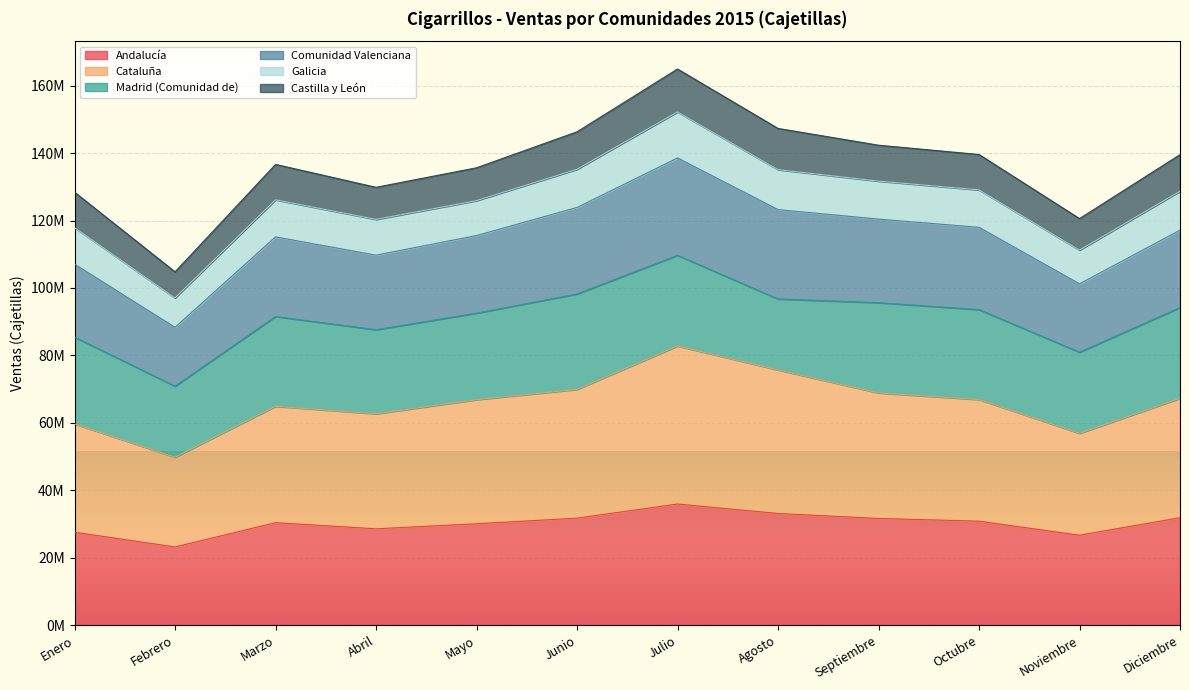

At which category does Comunidad Valenciana reach its first local valley?

Febrero